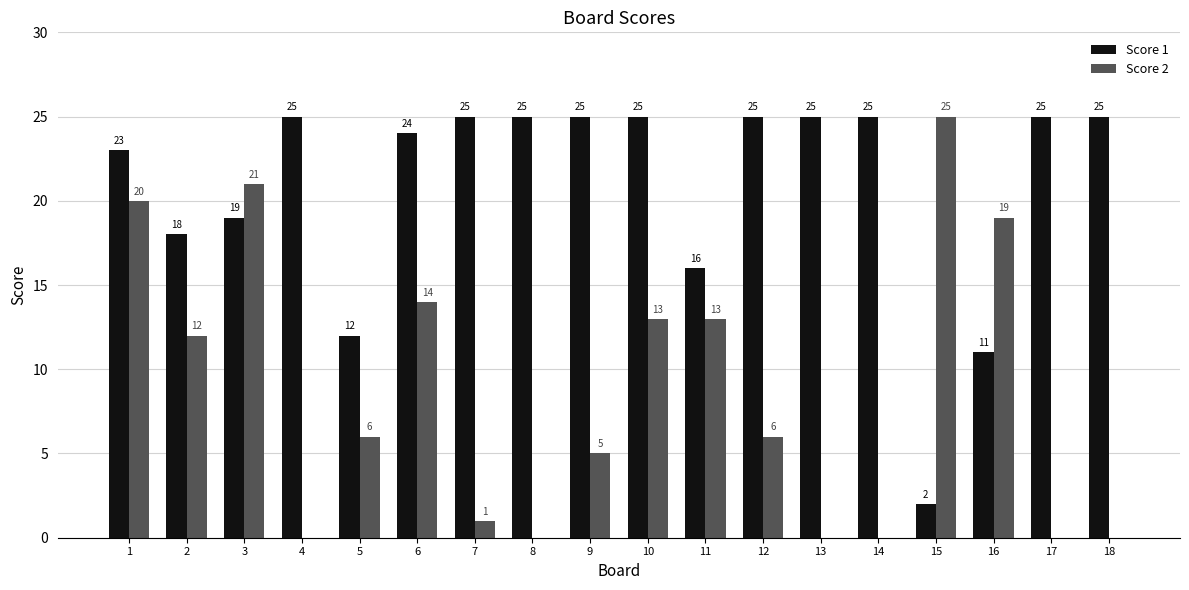

Which series has the largest total across all categories?

Score 1